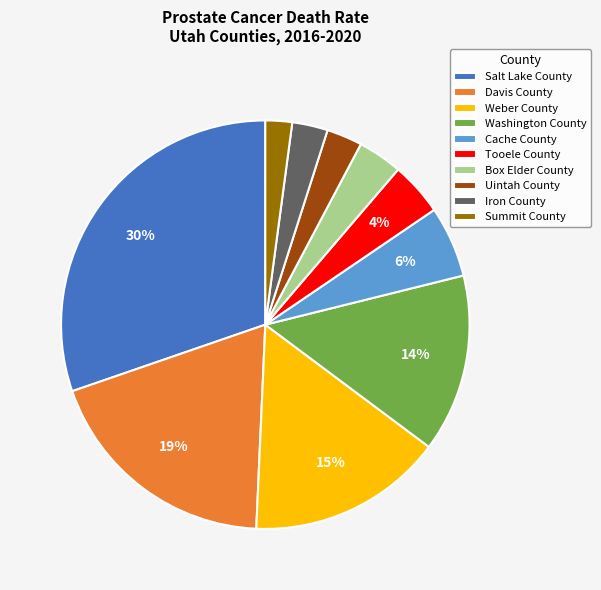

What is the ratio of the value at Washington County to the value at Salt Lake County?

0.5